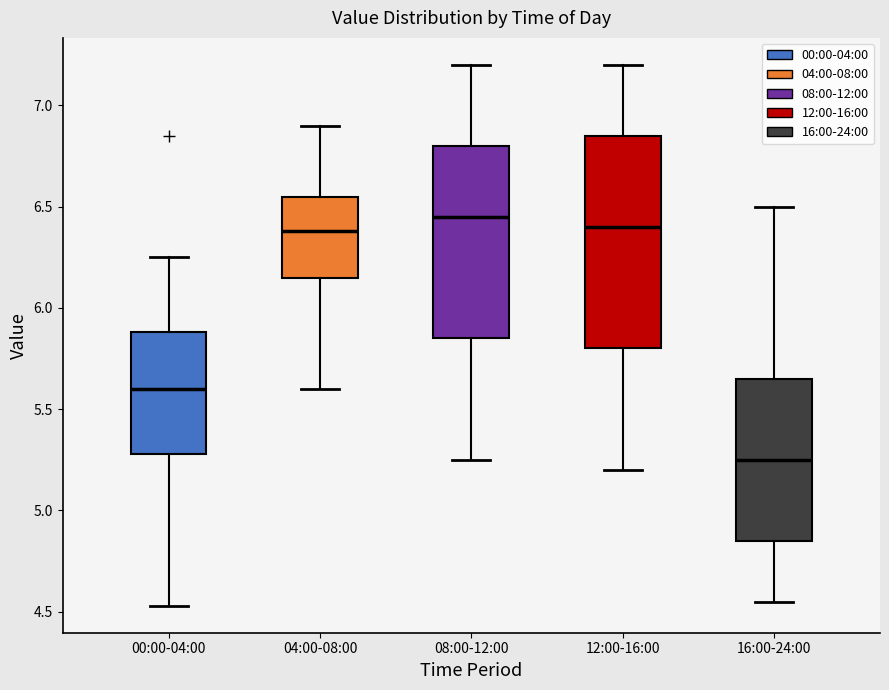

Where does the median line of the box for 04:00-08:00 sit on the y-axis? The values are not printed on the chart, so give them approximately, as read against the axis.

6.40